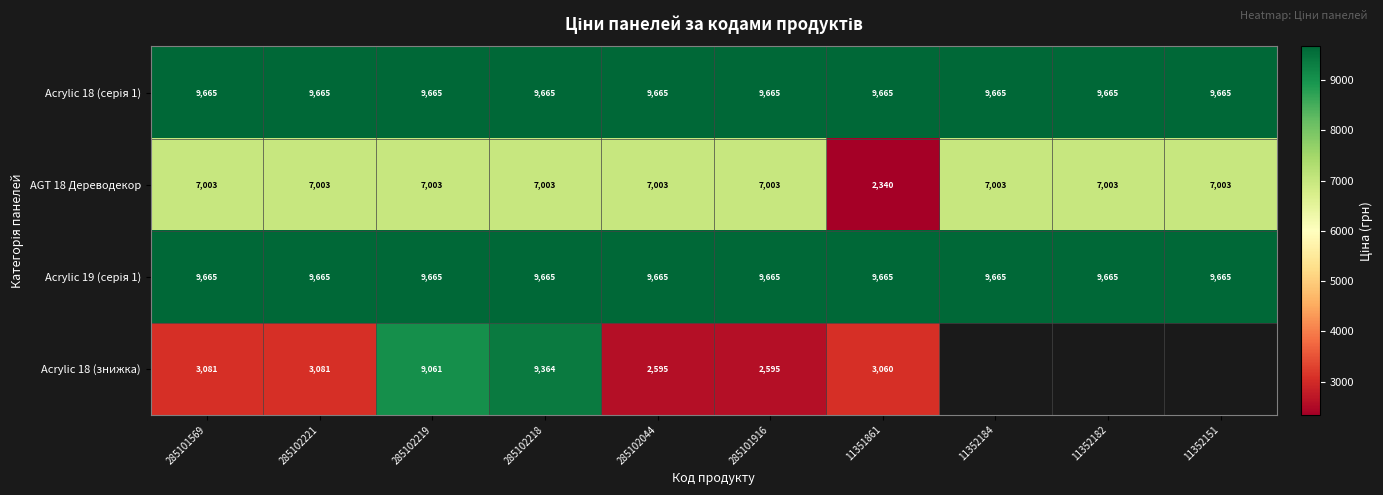

How many values in the AGT 18 Дереводекор series exceed 7002?

9